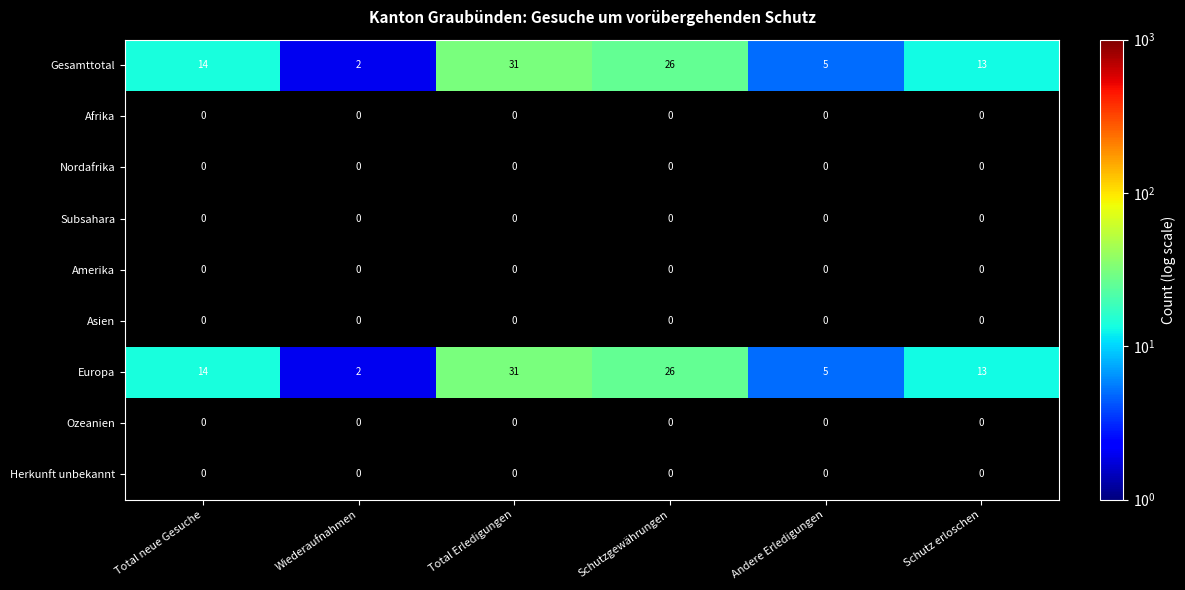

What is the difference between the highest and lowest values at Schutz erloschen?

13